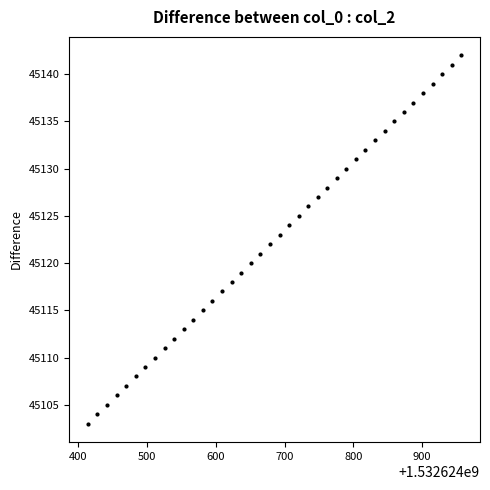

What is the range of Y values (max minus min)?

39